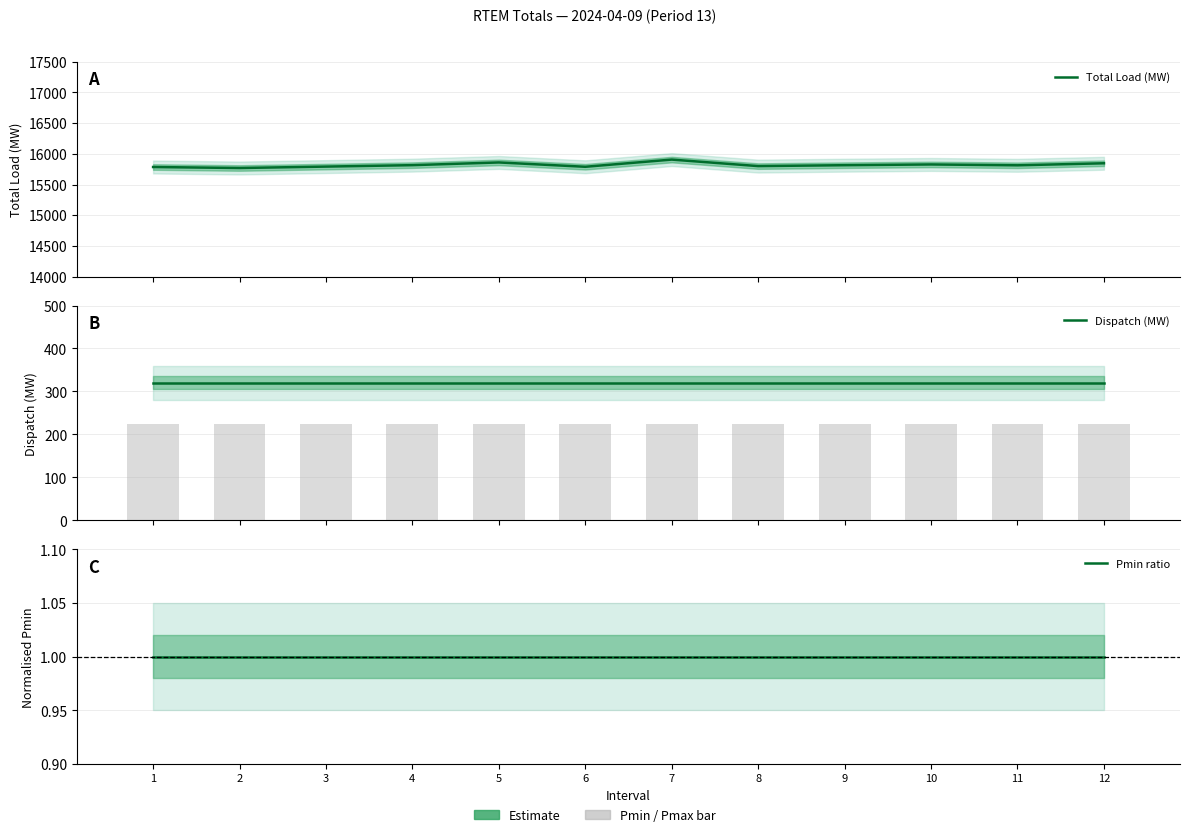

What is the difference between the Total Load (MW) values at 10 and 11?

13.9